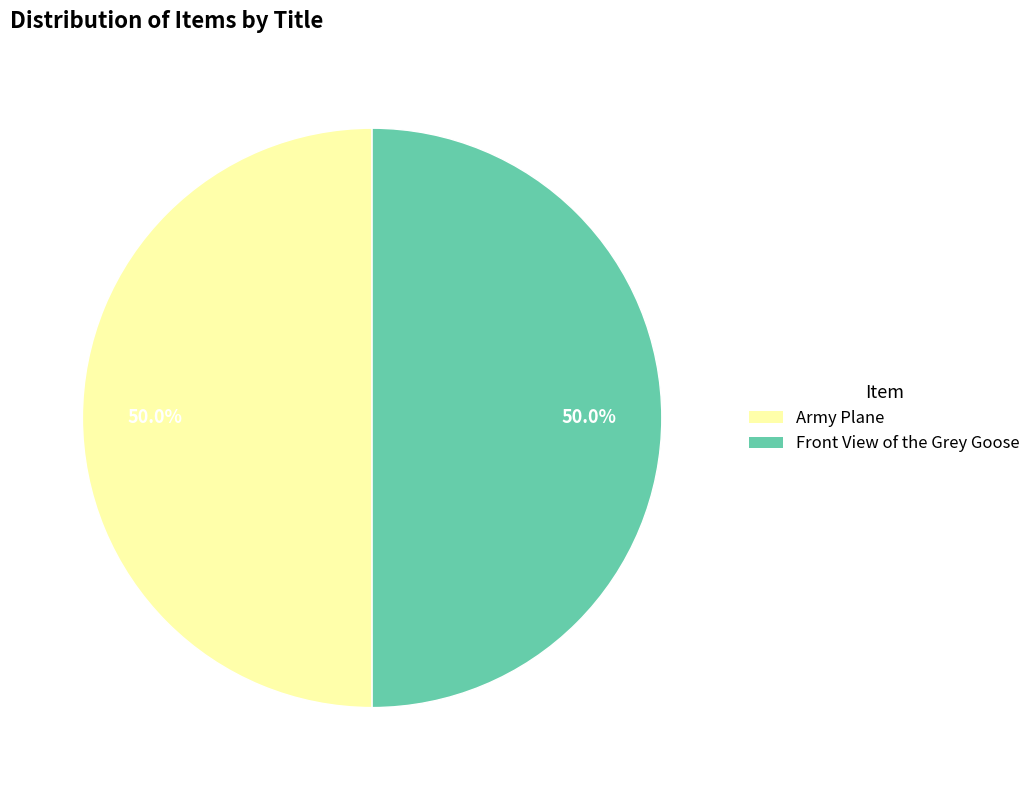

How many slices are in this pie chart?

2